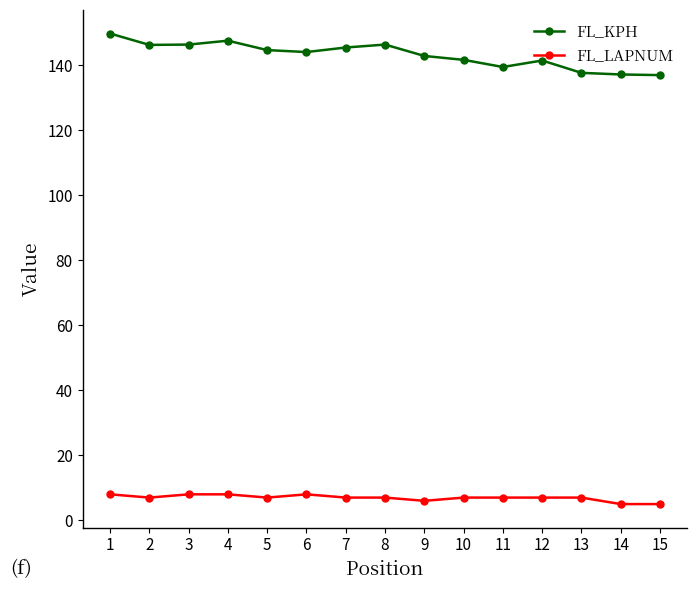

What is the difference between the maximum and minimum values in the FL_KPH series?

12.8